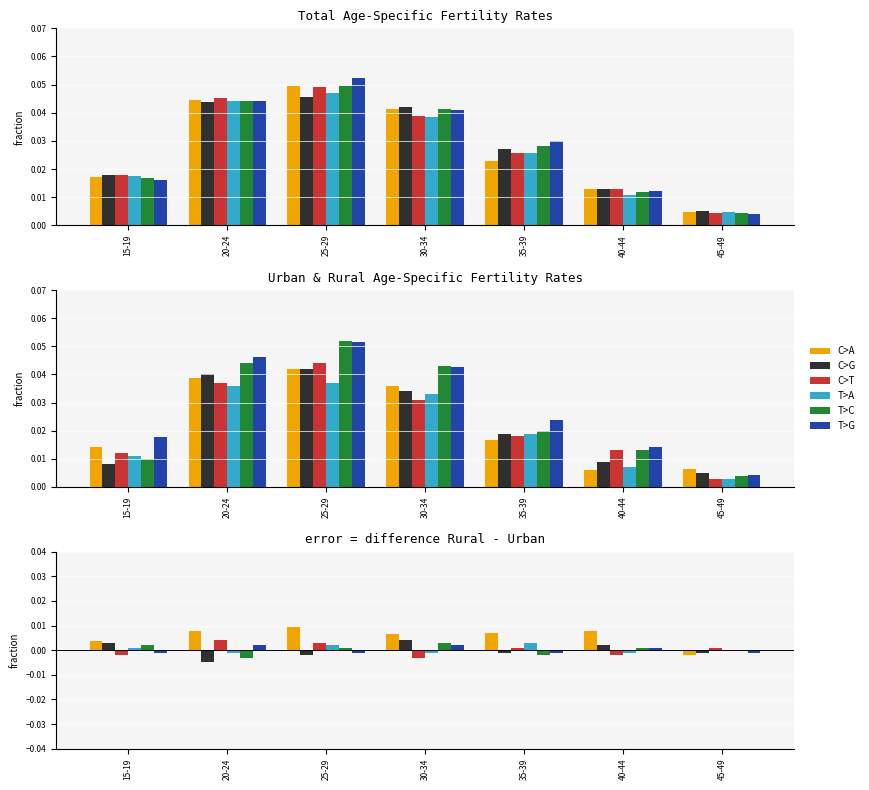

At how many categories does at least one series exceed 0?

7